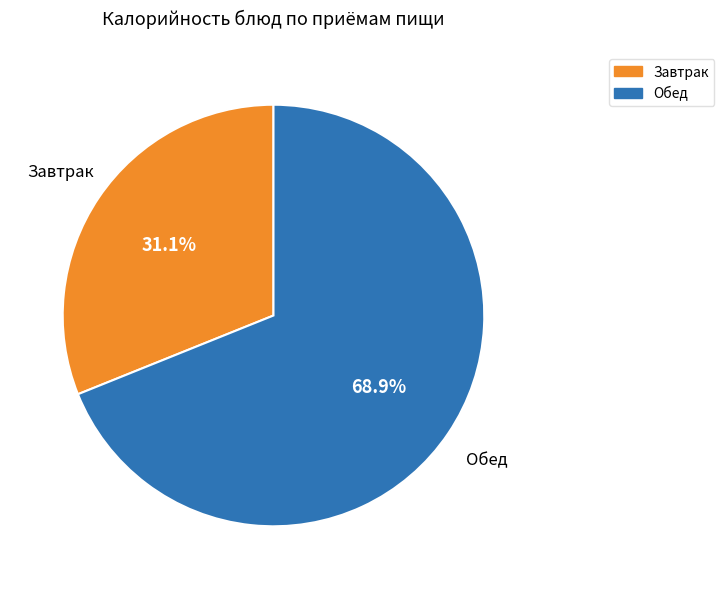

Is there any slice that represents more than half of the pie?

Yes